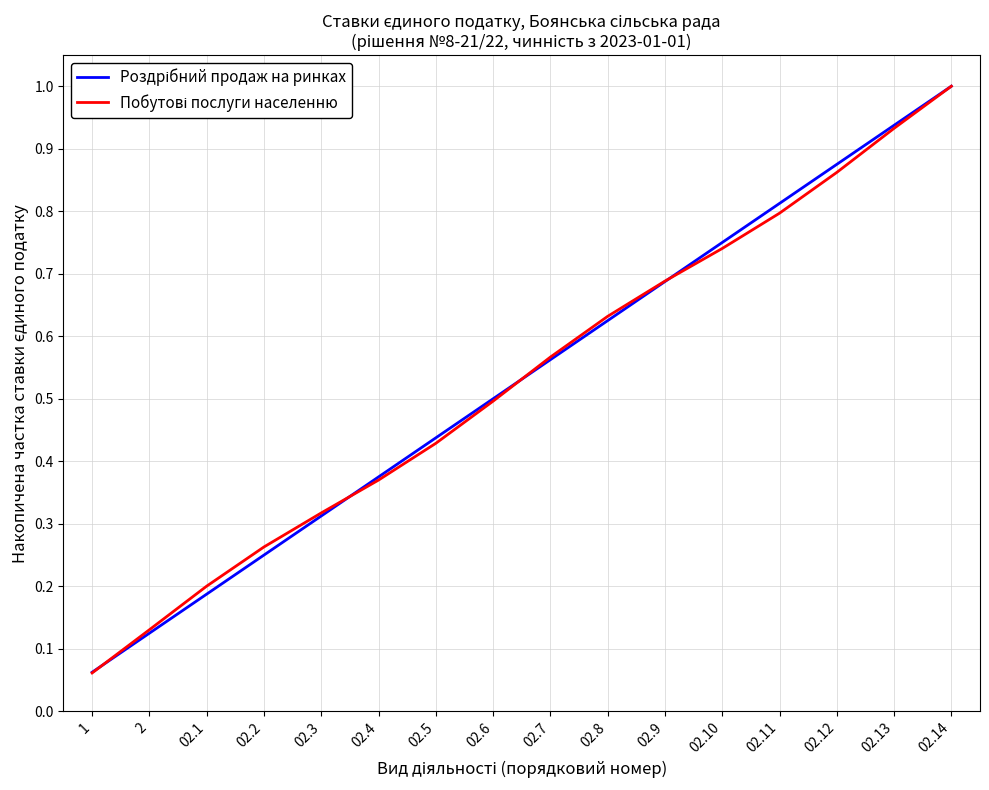

What is the total value across all series at 02.14?

2.0